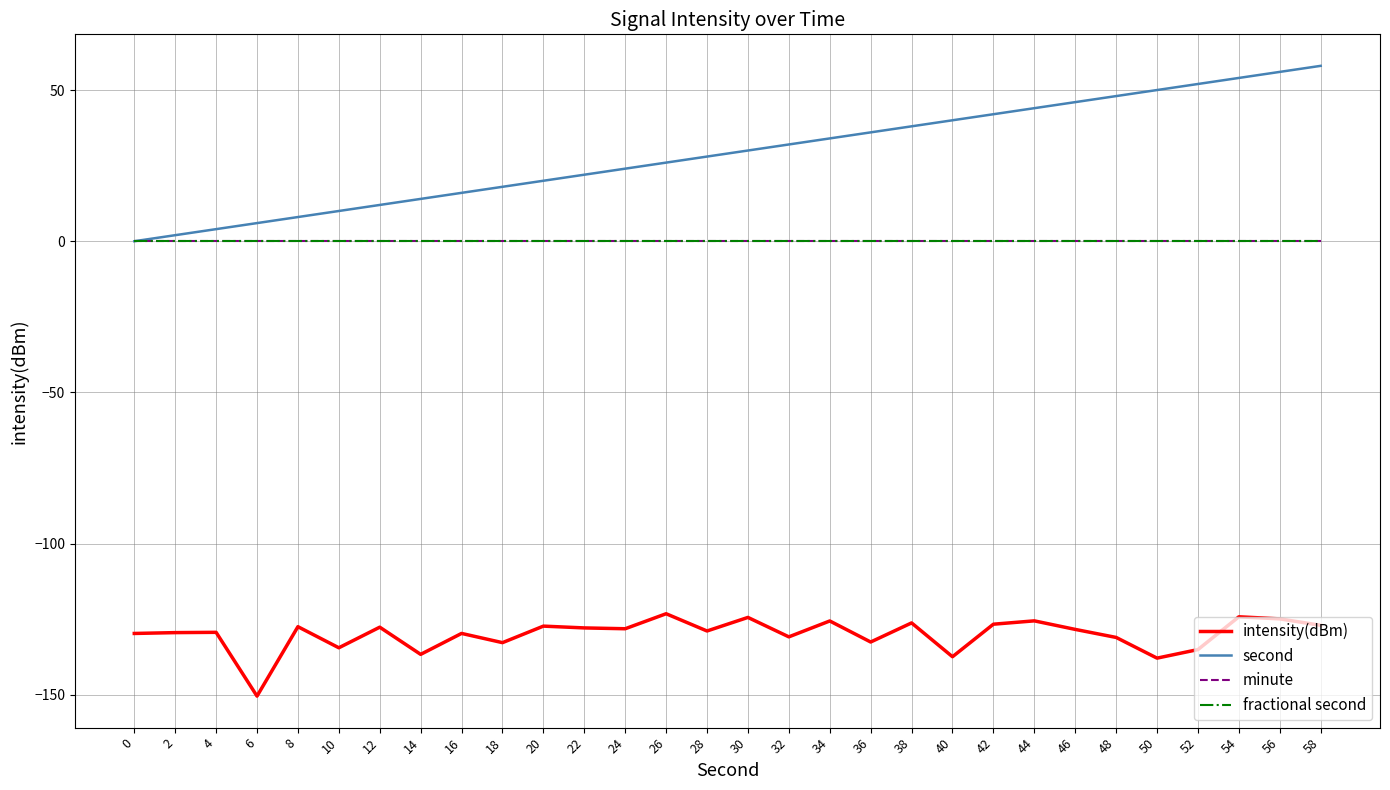

Is this an area chart (filled region under the line)?

No